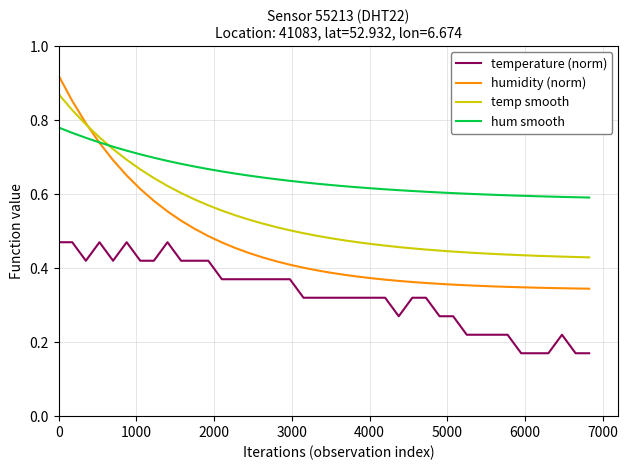

True or false: humidity (norm) and temperature (norm) intersect in this chart.

False